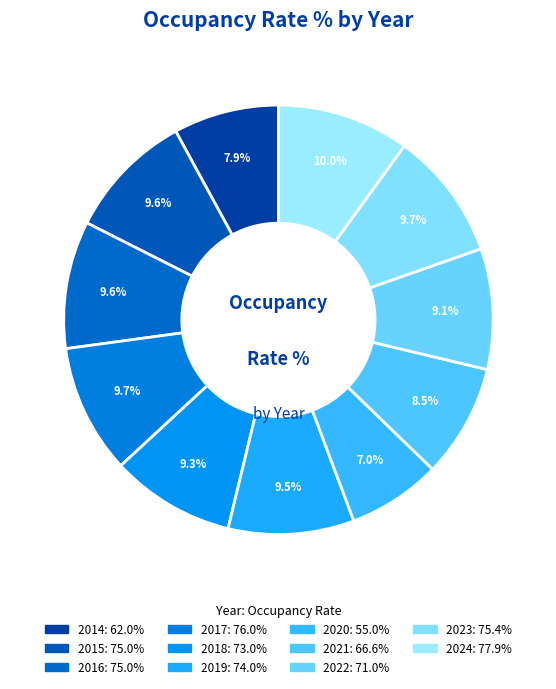

To the nearest percent, what is the combined percentage of 2018 and 2015?

19%